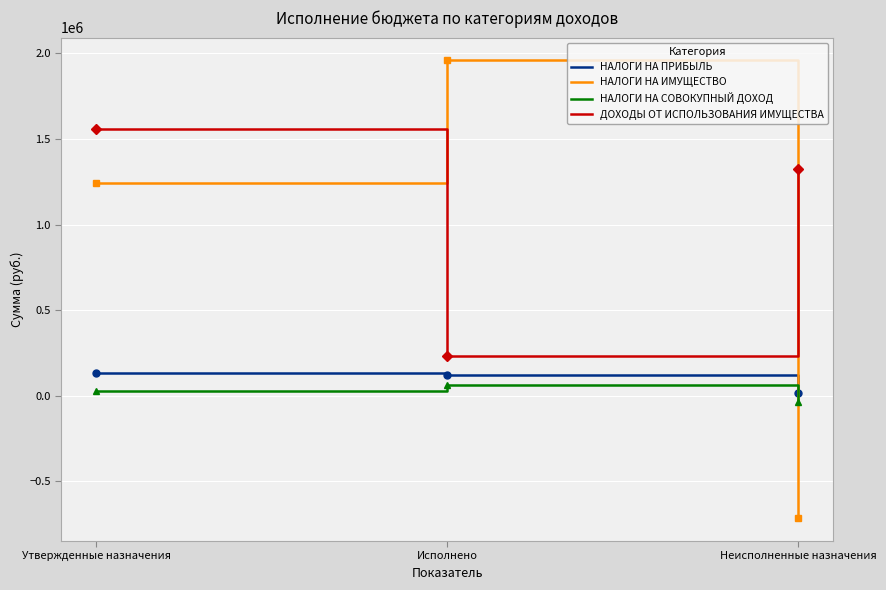

How many values in НАЛОГИ НА СОВОКУПНЫЙ ДОХОД are below zero?

1